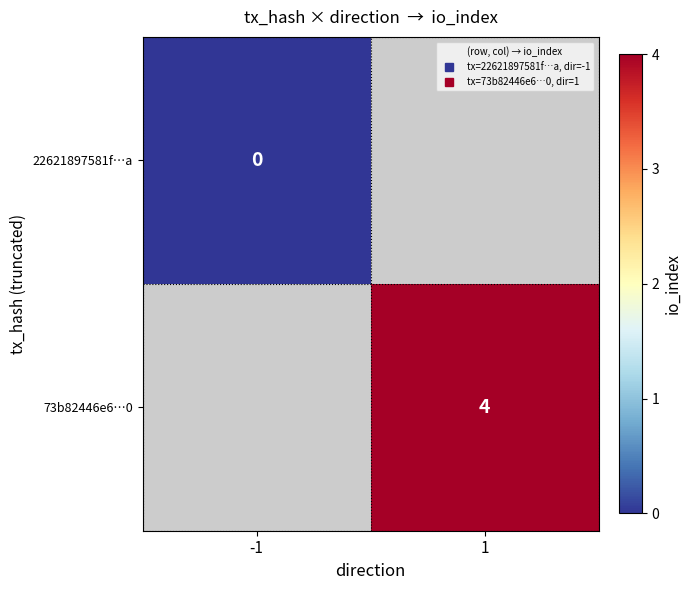

List the series in order of their peak value, lowest first.

22621897581f…a, 73b82446e6…0